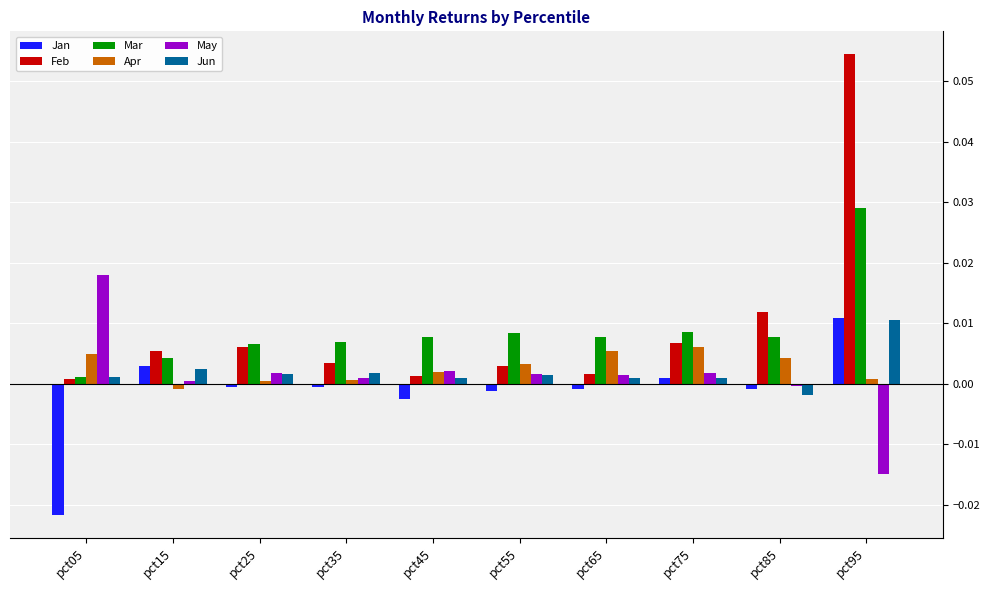

Which series has the widest spread of values?

Feb